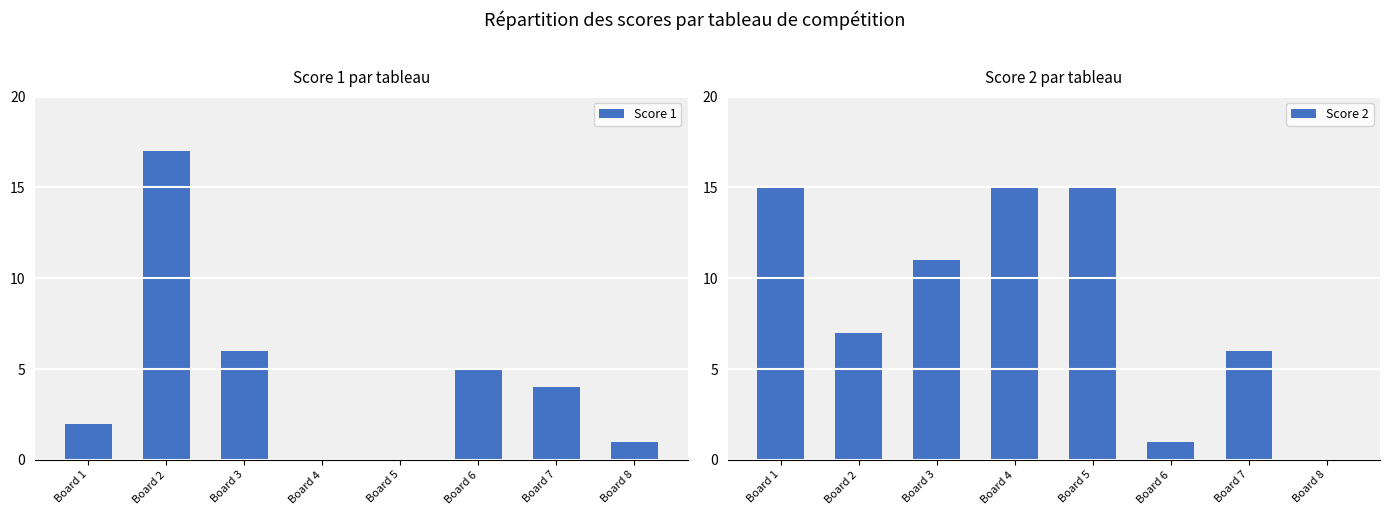

Reading left to right, transcribe all the data shown in this chart.

Score 1: 2	17	6	0	0	5	4	1
Score 2: 15	7	11	15	15	1	6	0